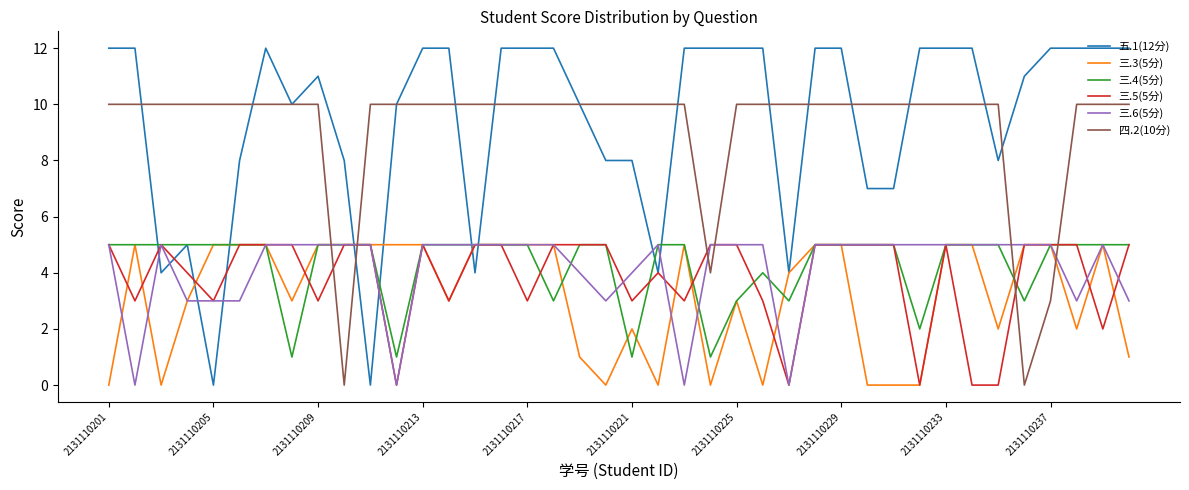

Which series has the largest range (max minus min)?

五.1(12分)